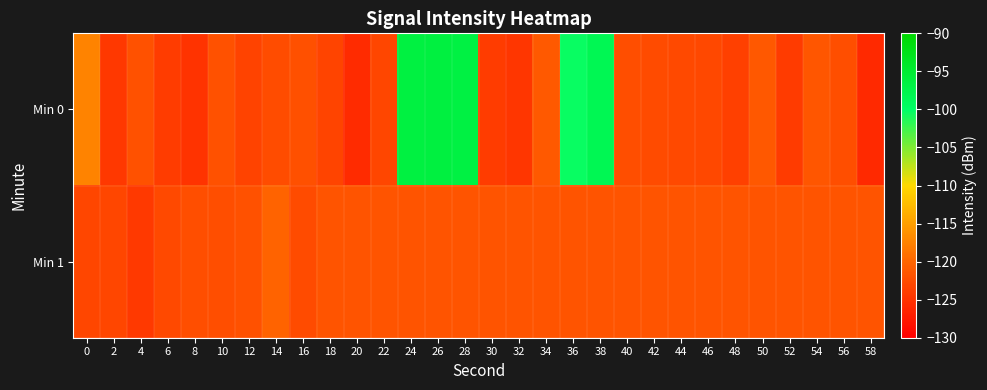

Which series has the largest total across all categories?

Min 0